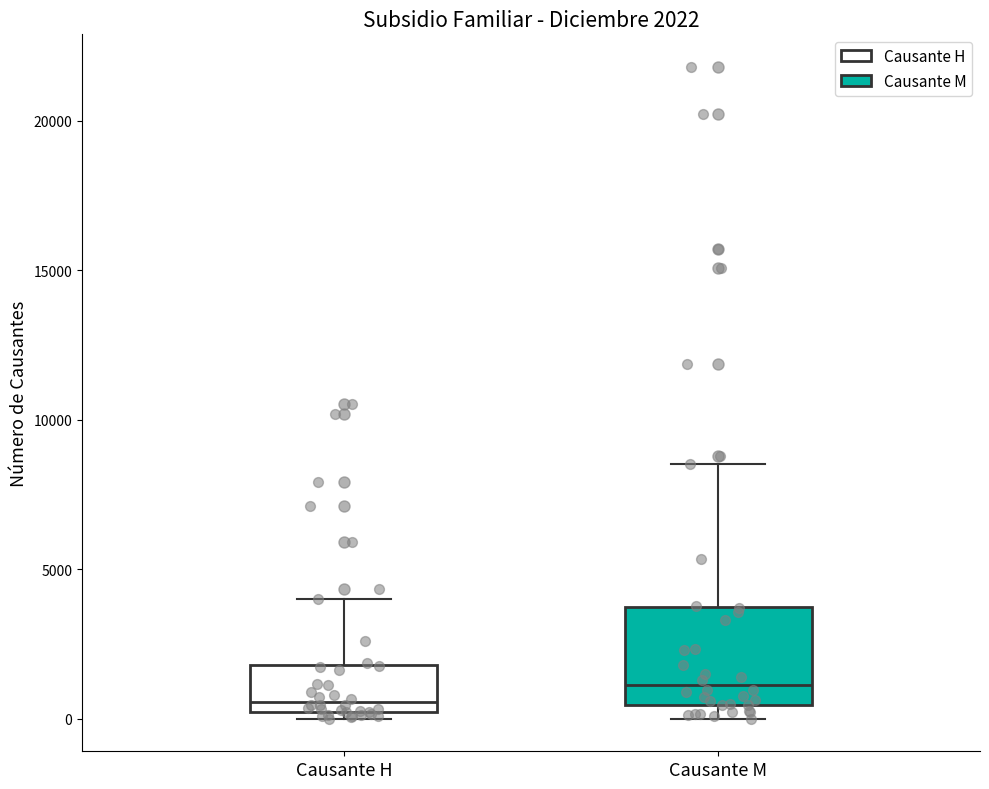

Comparing the boxes themselves (not the whiskers), which one is the tallest?

Causante M